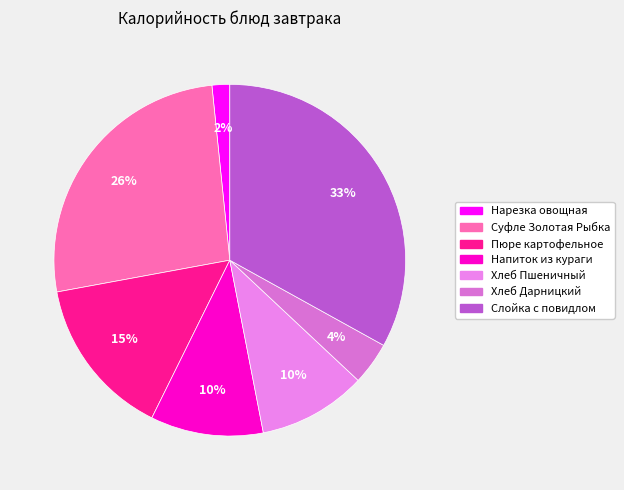

To the nearest percent, what portion does Пюре картофельное represent?

15%